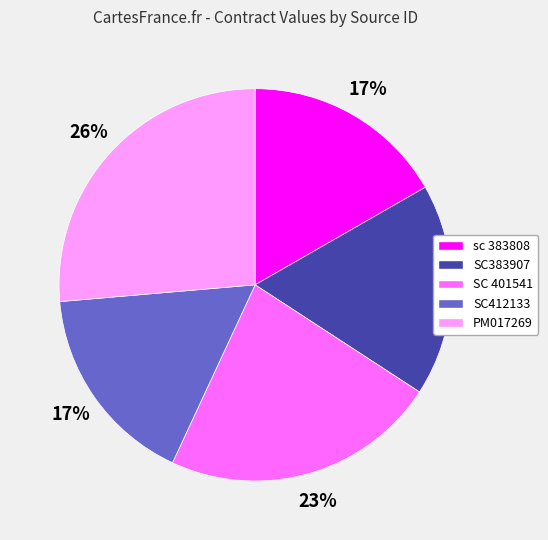

Which slice is the largest?

PM017269